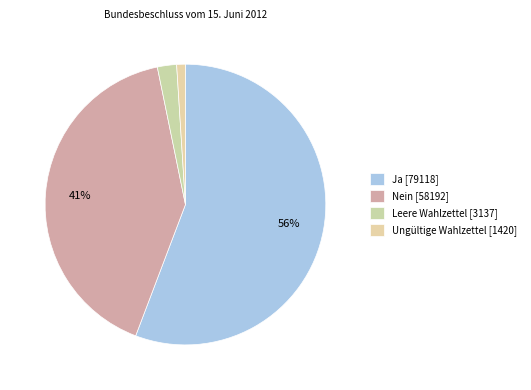

Is it true that Leere Wahlzettel is 2% of the pie?

True